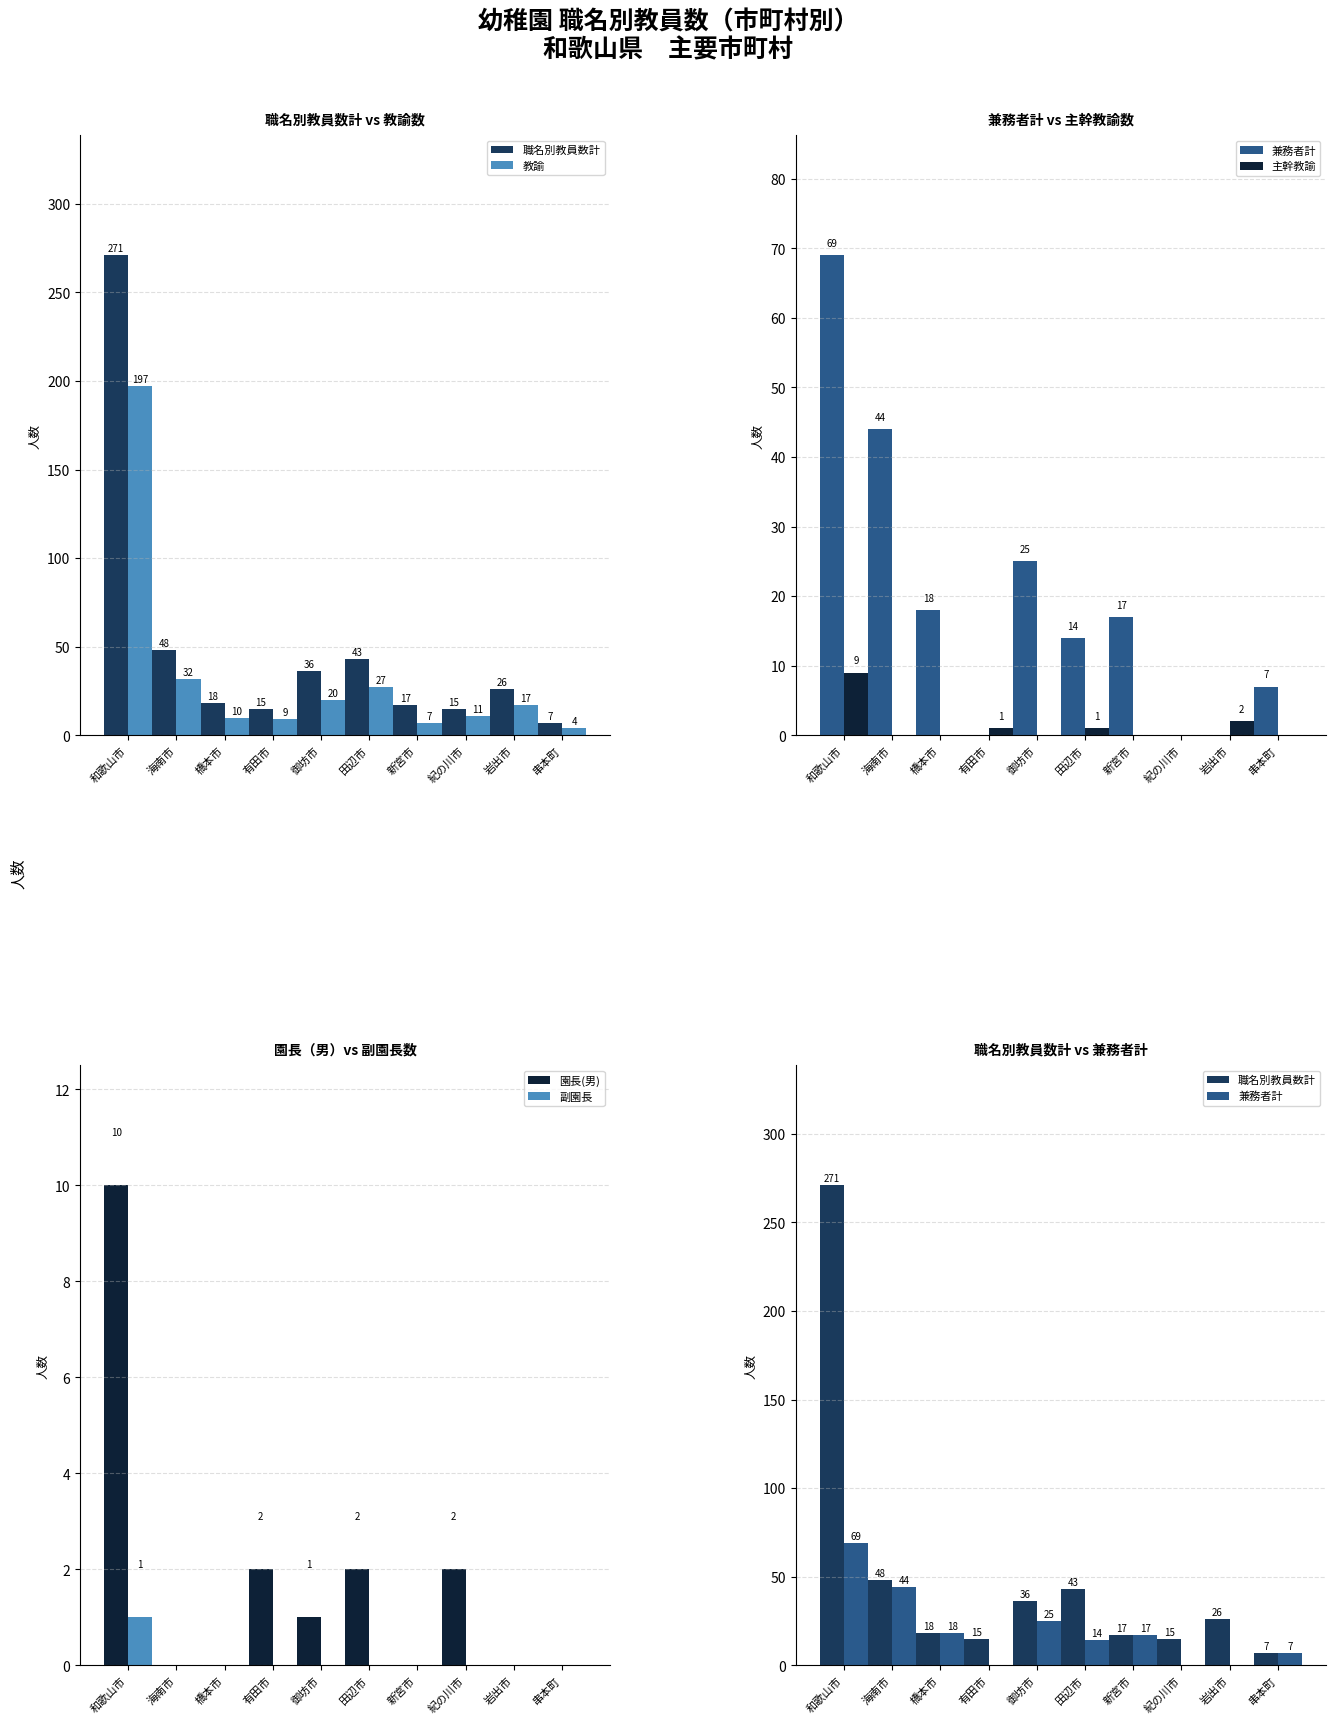

What is the minimum value for 教諭?

4